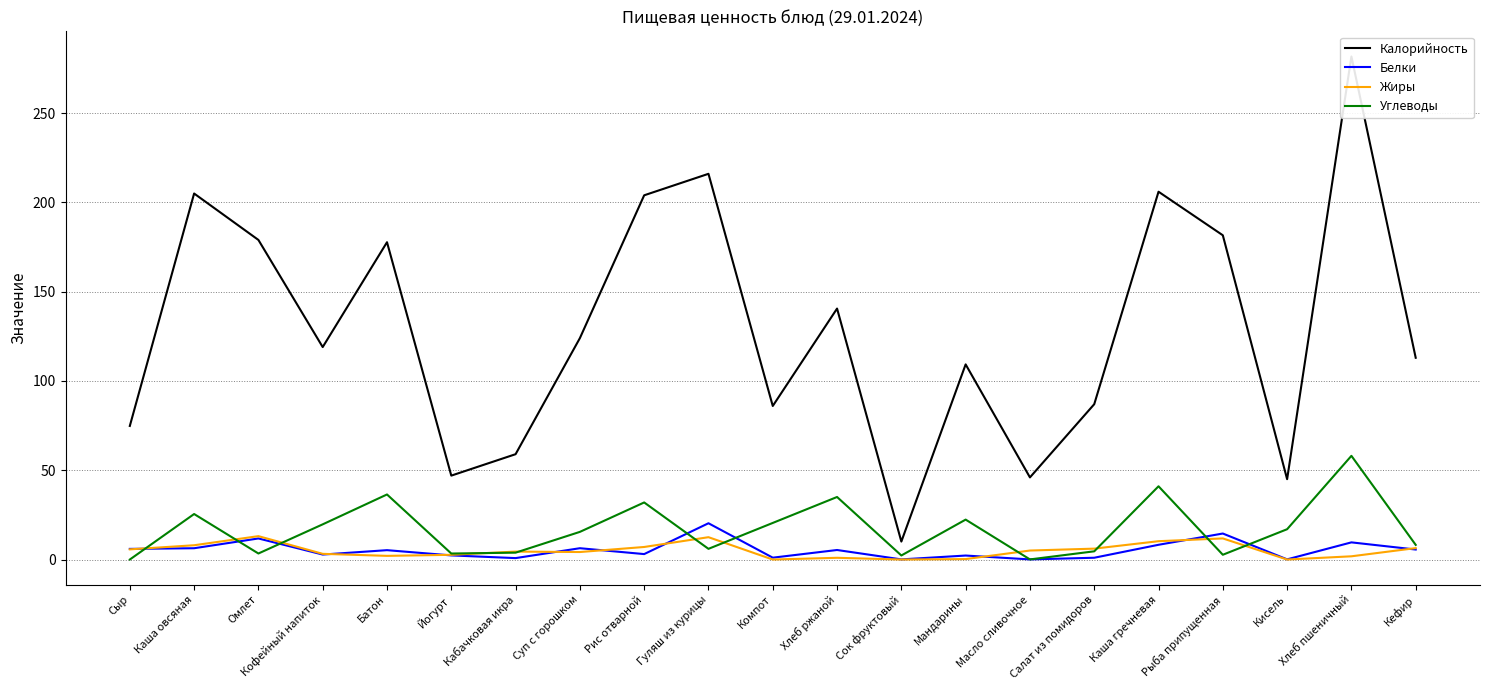

Which series has the largest range (max minus min)?

Калорийность